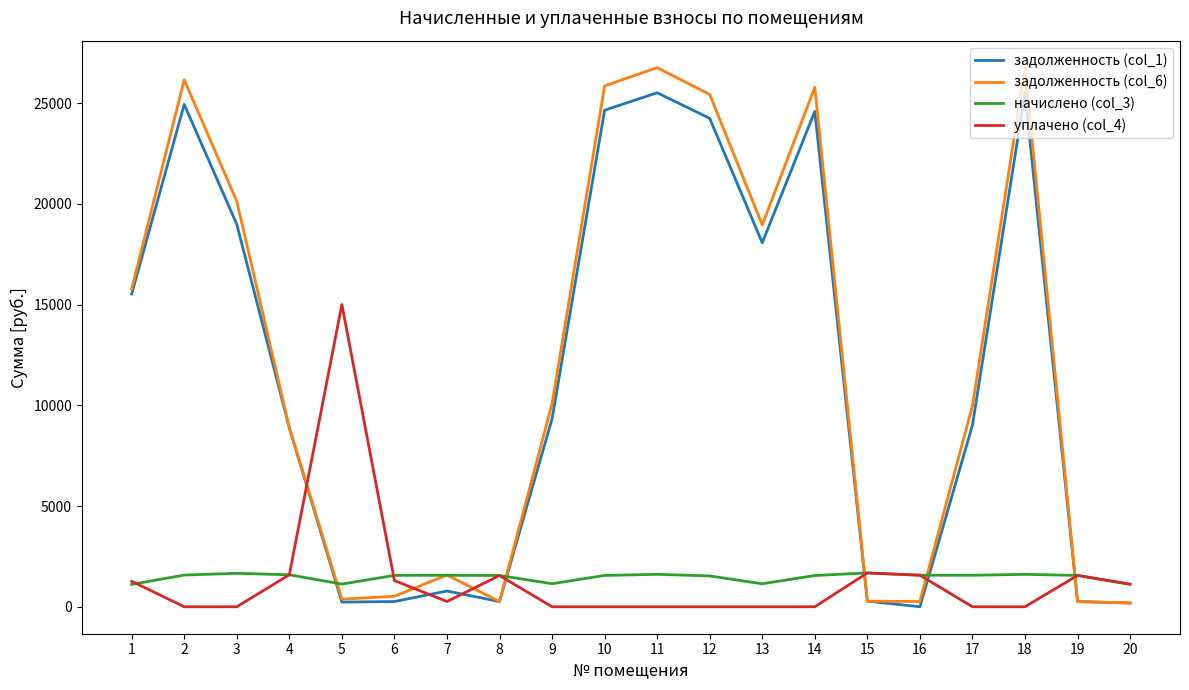

The value of задолженность (col_1) at 12 is 34473.7. True or false?

False